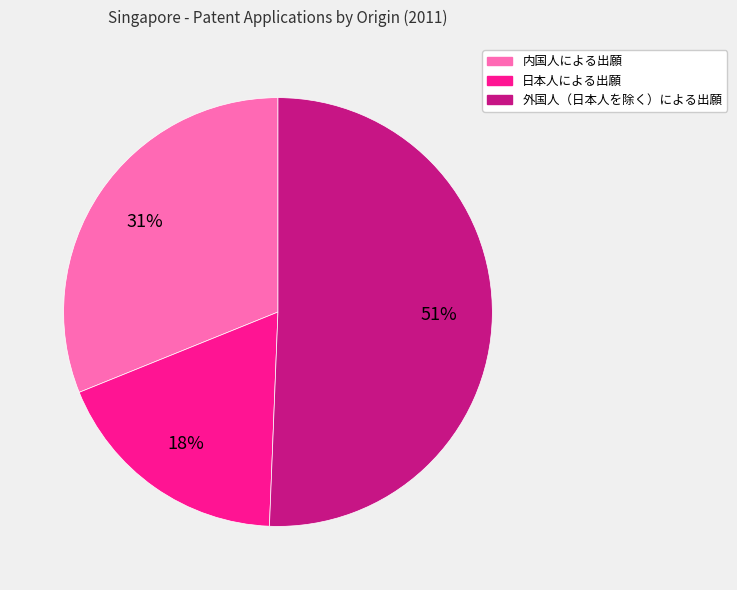

To the nearest percent, what is the average slice percentage?

33%